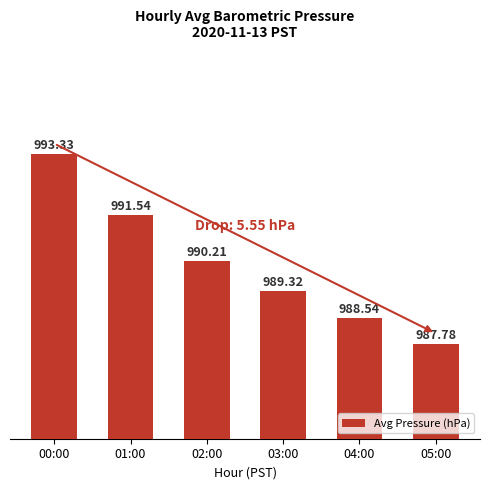

Reading left to right, extract all data points from this chart.

00:00=993.3	01:00=991.5	02:00=990.2	03:00=989.3	04:00=988.5	05:00=987.8